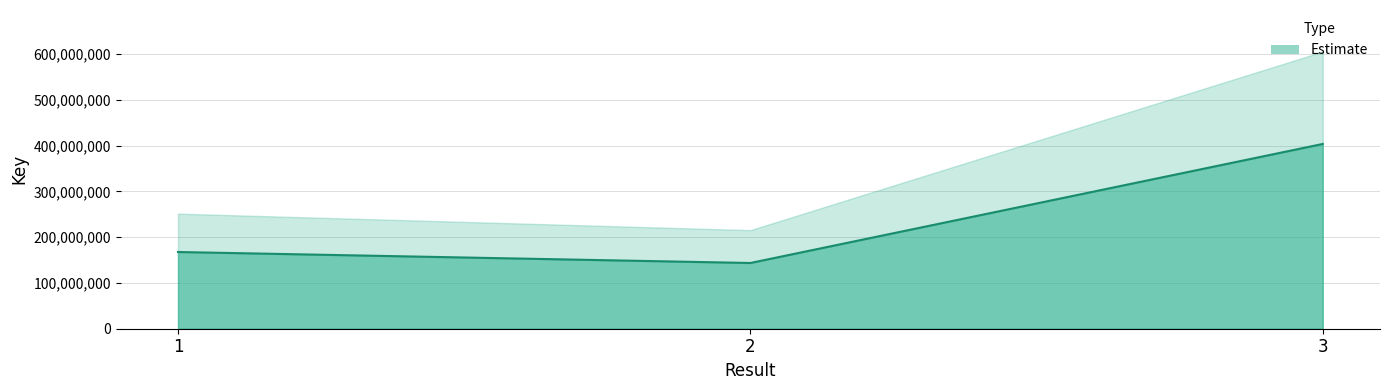

List the labels in order of value, smallest first.

2, 1, 3